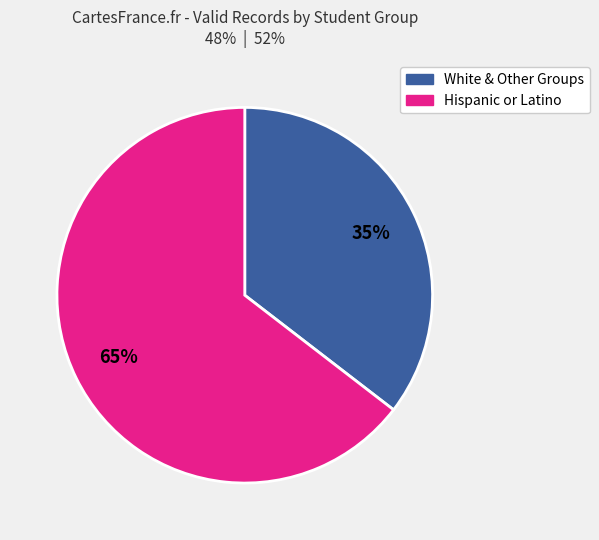

Is there any slice that represents more than half of the pie?

Yes